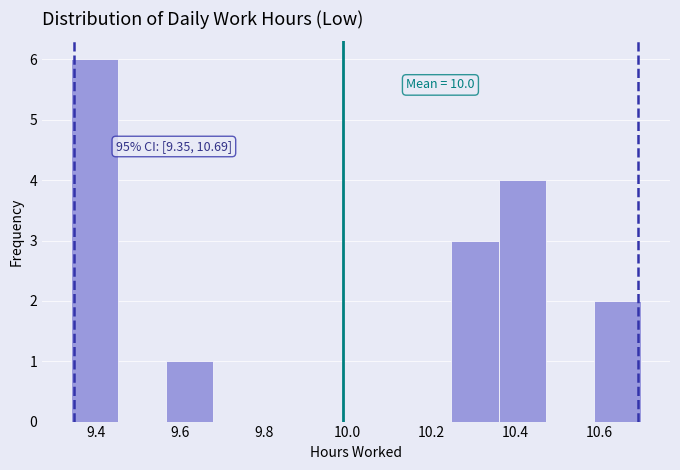

Over which range of the x-axis is the bar tallest?

9.34 to 9.46